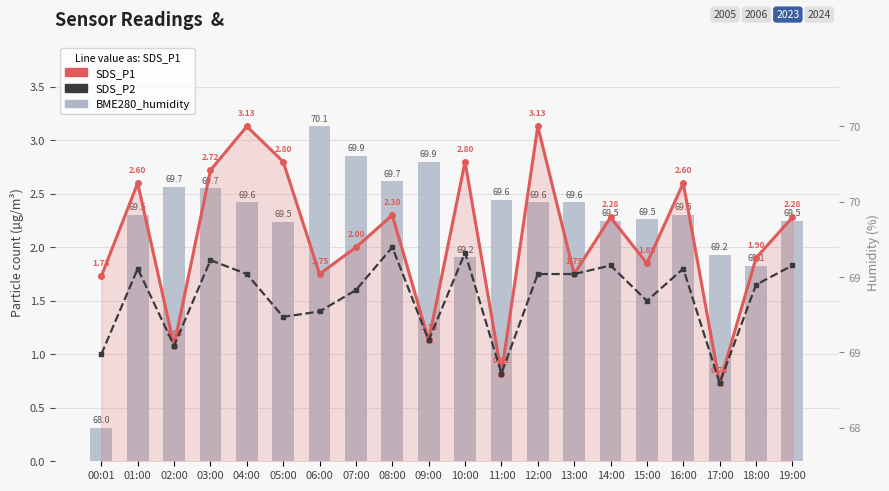

Is the value of SDS_P2 at 18:00 greater than the value of BME280_humidity at 14:00?

No